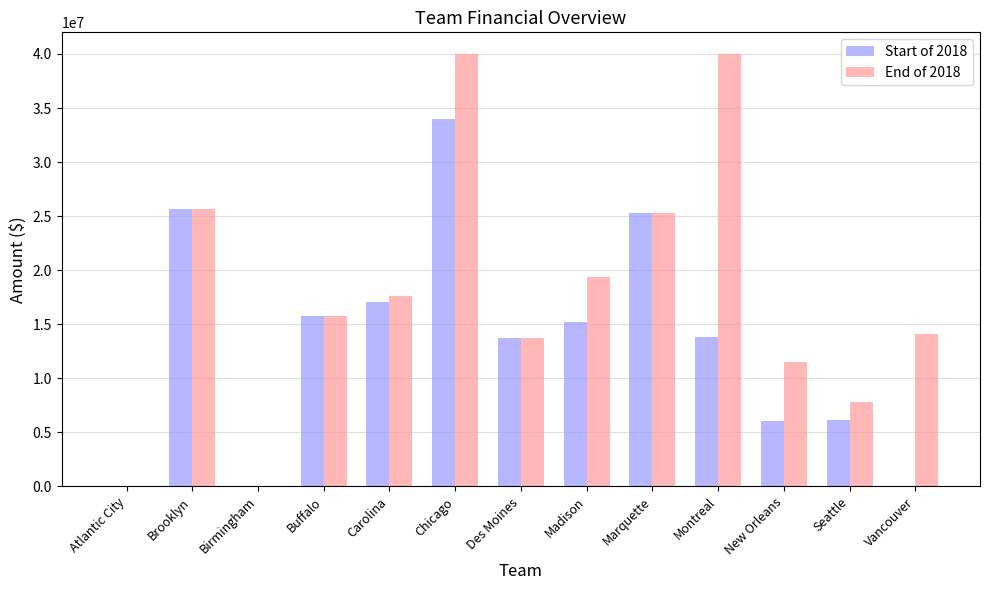

At which label does Start of 2018 reach its peak?

Chicago